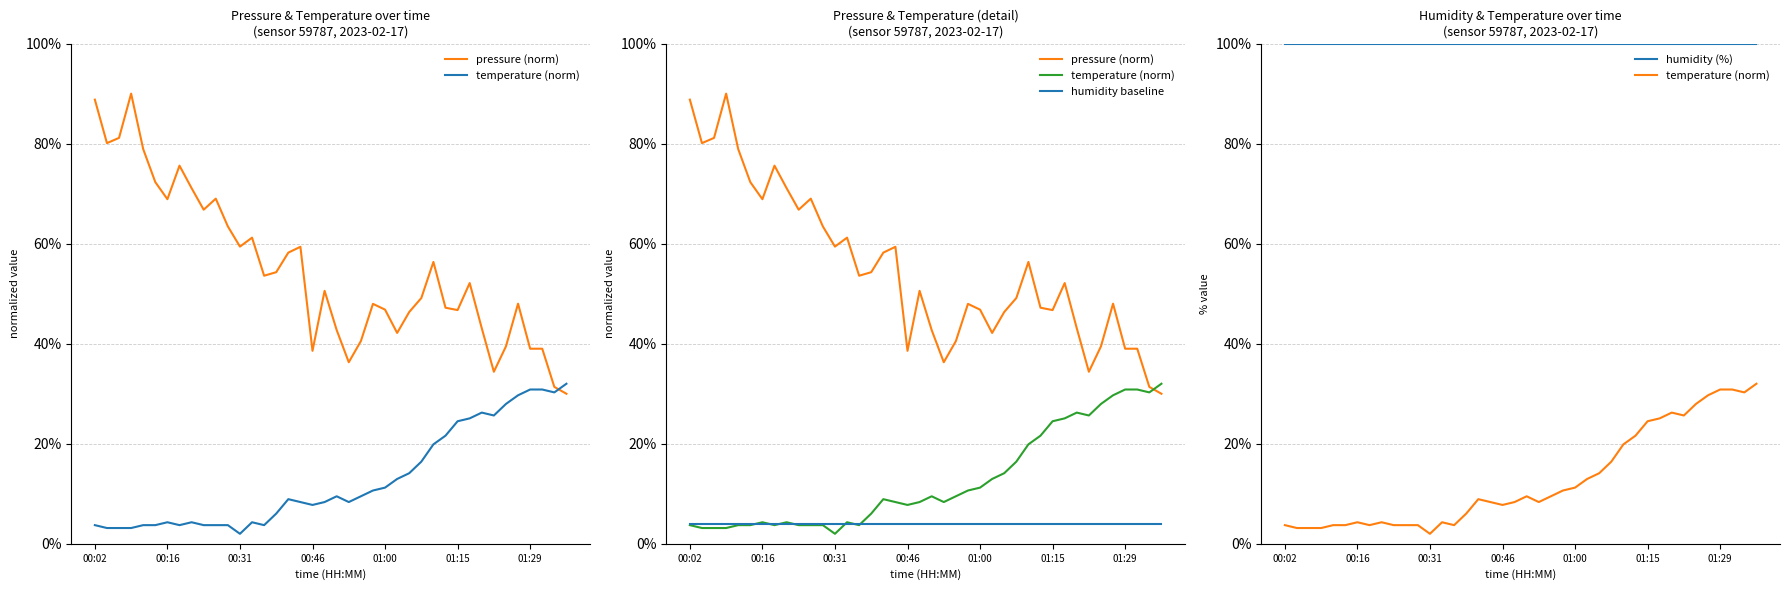

Is the value of humidity (%) at 29 greater than the value of pressure (norm) at 24?

Yes